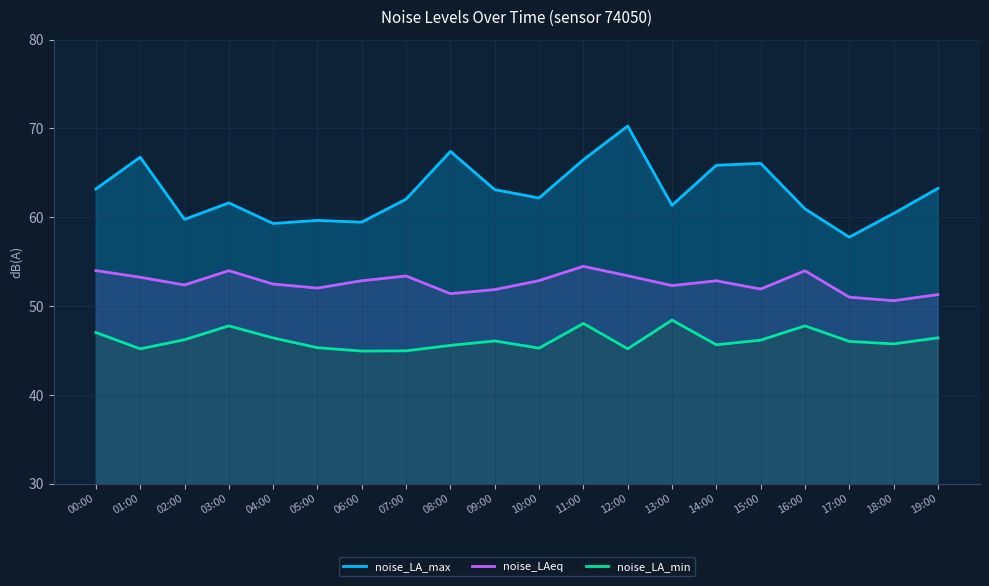

What is the value of the noise_LAeq point at the 11th from the left?

52.9